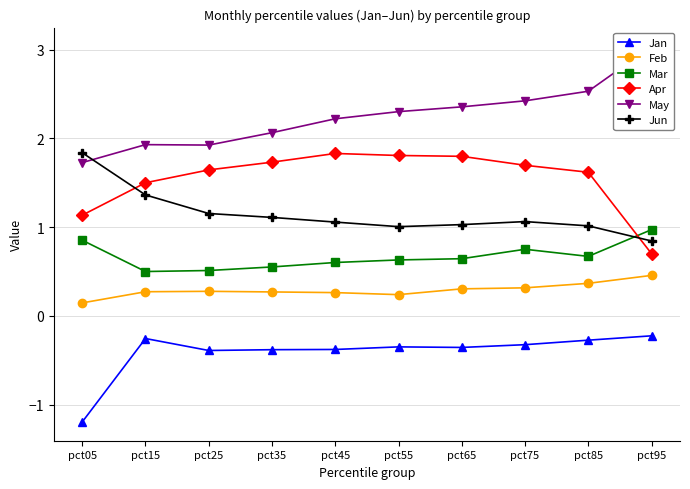

How many categories are shown in the chart?

10